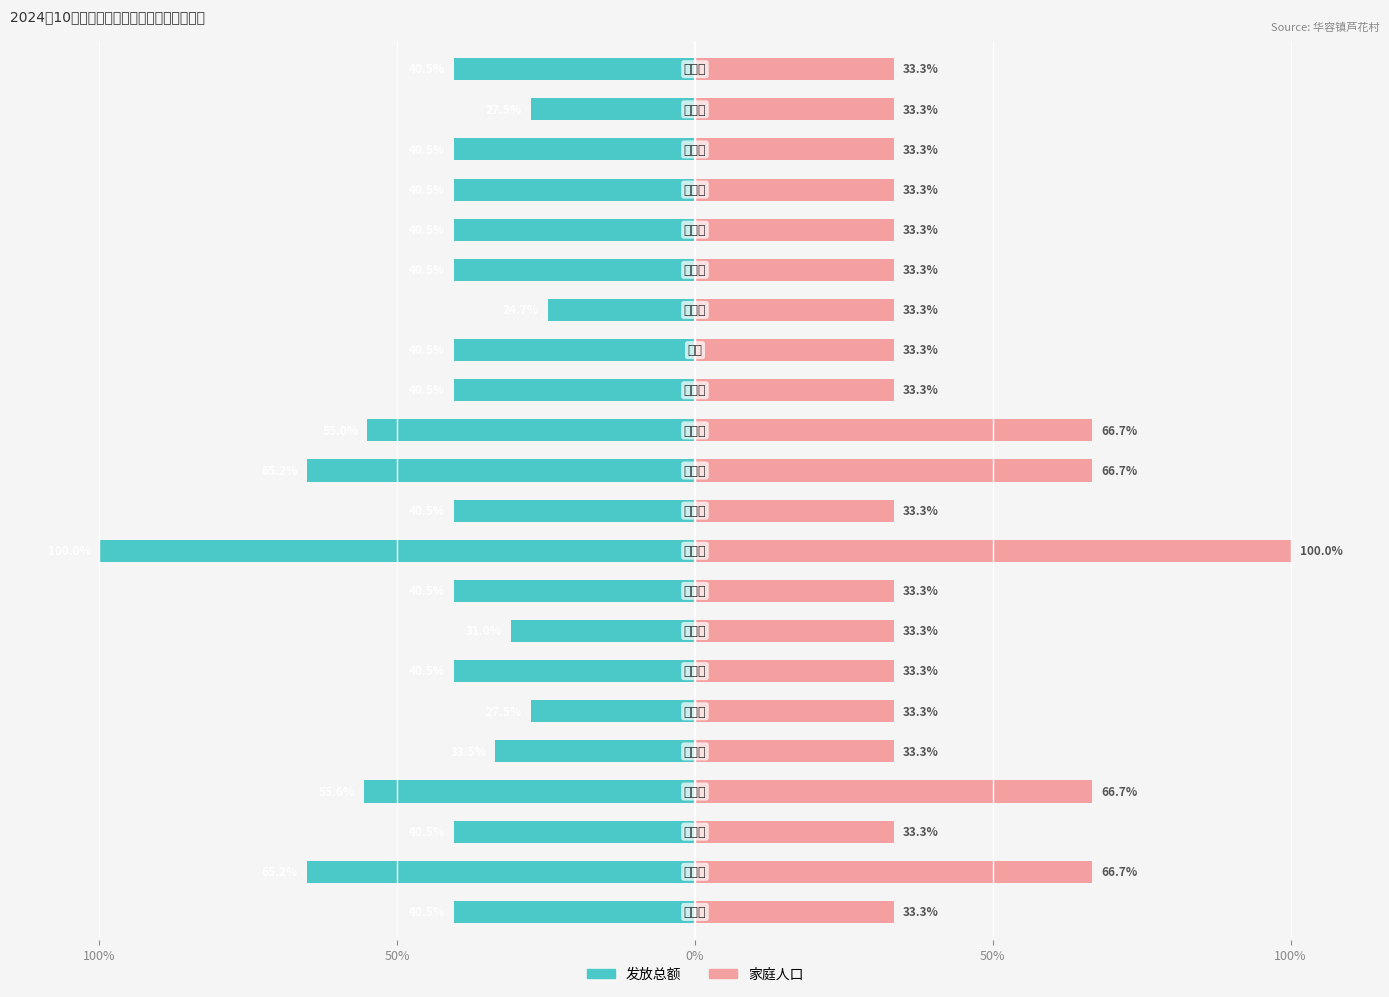

What are all the series names shown in the legend?

发放总额, 家庭人口